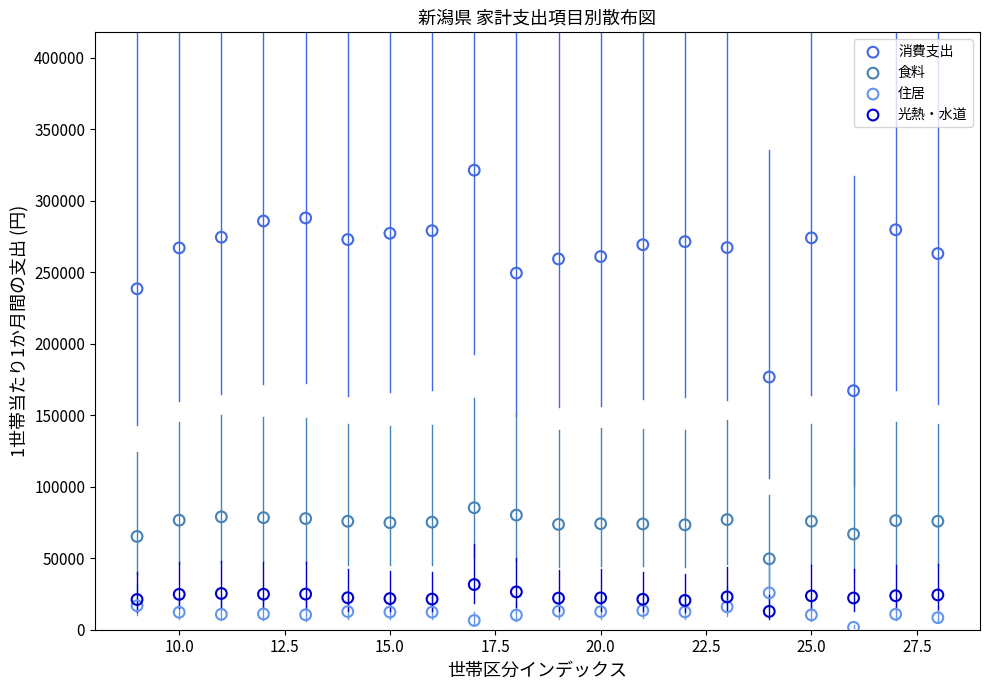

Across all data points, what is the range of Y values (max minus min)?

319798